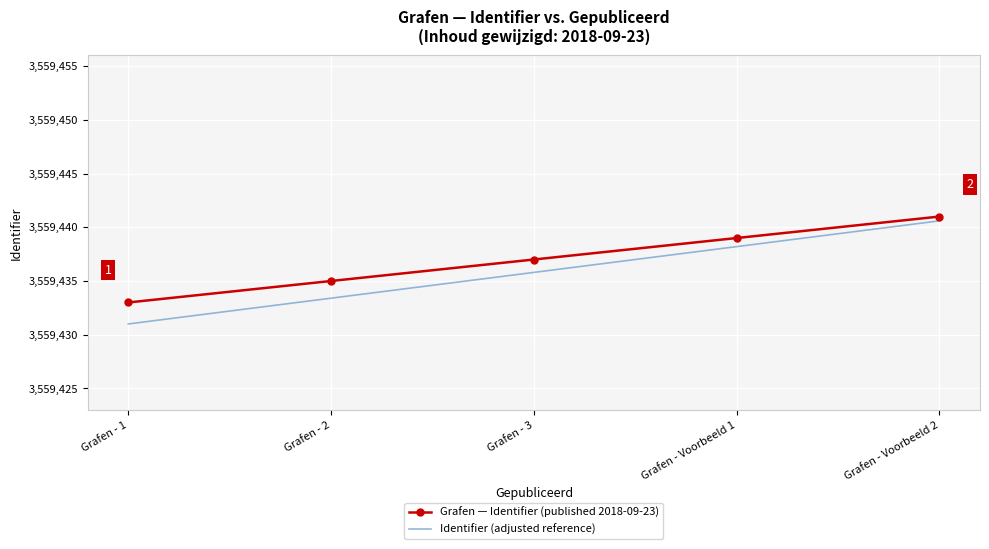

Is it true that Grafen — Identifier (published 2018-09-23) equals 3559441.0 at Grafen - Voorbeeld 2?

True